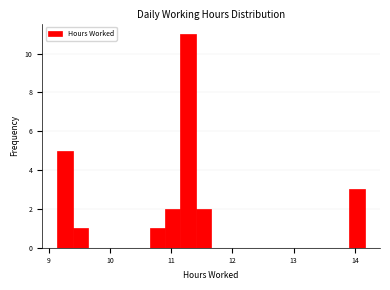

Read against the x-axis, roughly where is the centre of the tallest bar?

11.3